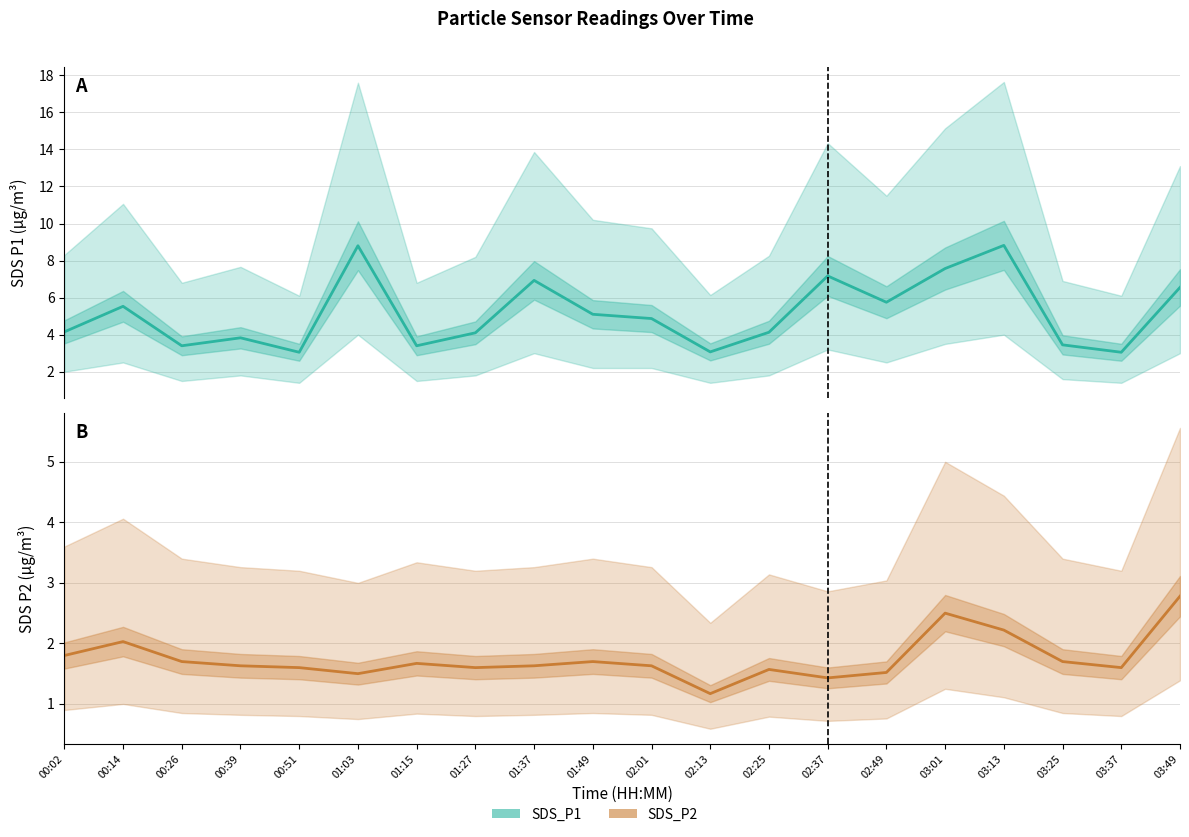

What is the label of the 8th point from the right?

02:25